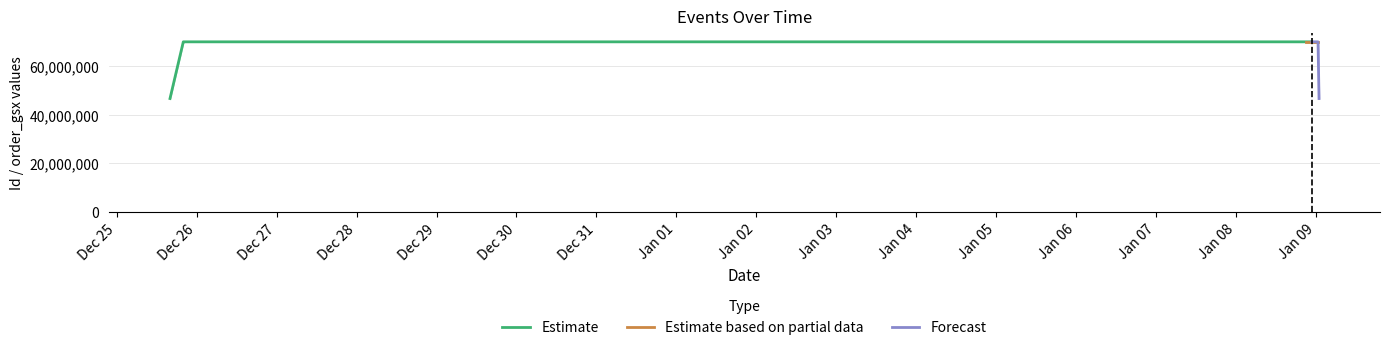

Count the number of values greater than 4.

7